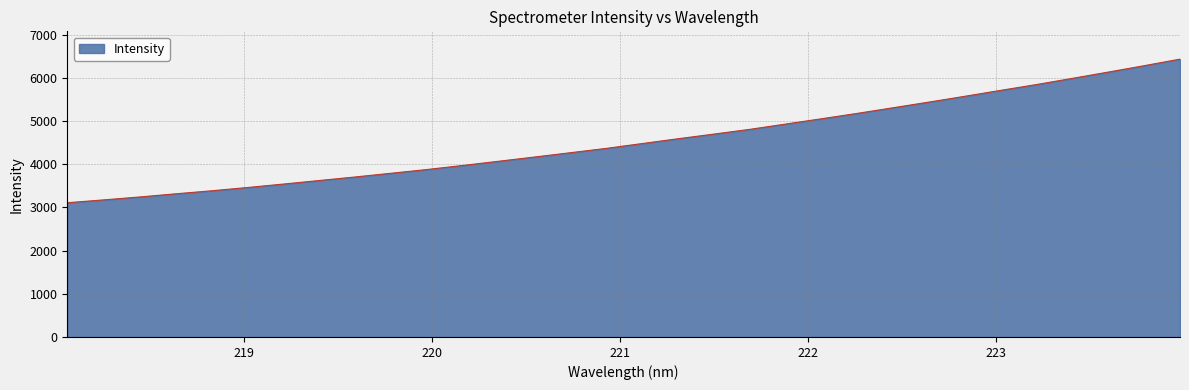

Does the chart display data point markers on the line(s)?

No